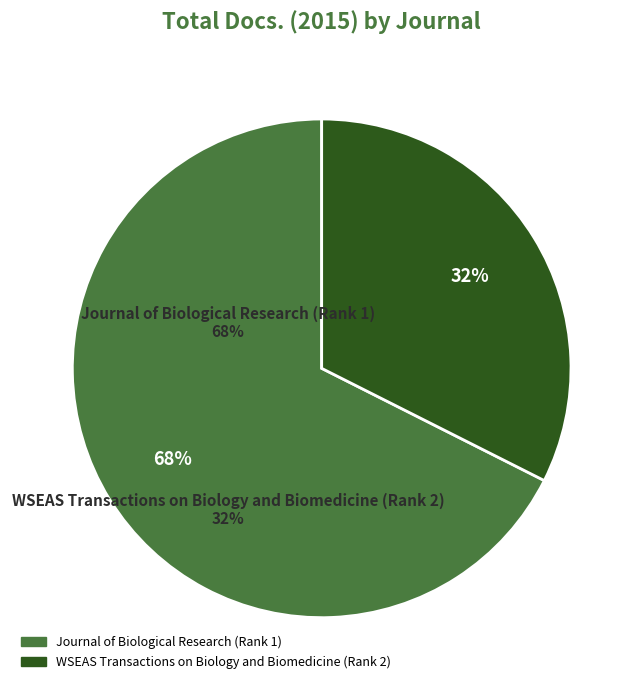

The Journal of Biological Research (Rank 1) slice represents 68% of the pie. True or false?

True